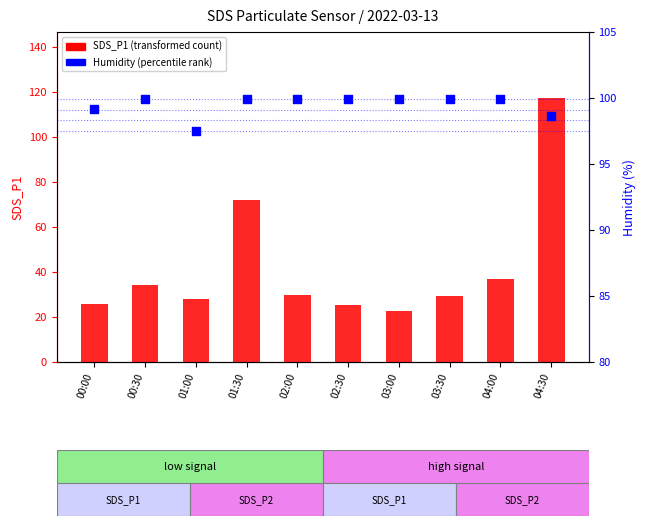

What are all the series names shown in the legend?

SDS_P1 (transformed count), Humidity (percentile rank)